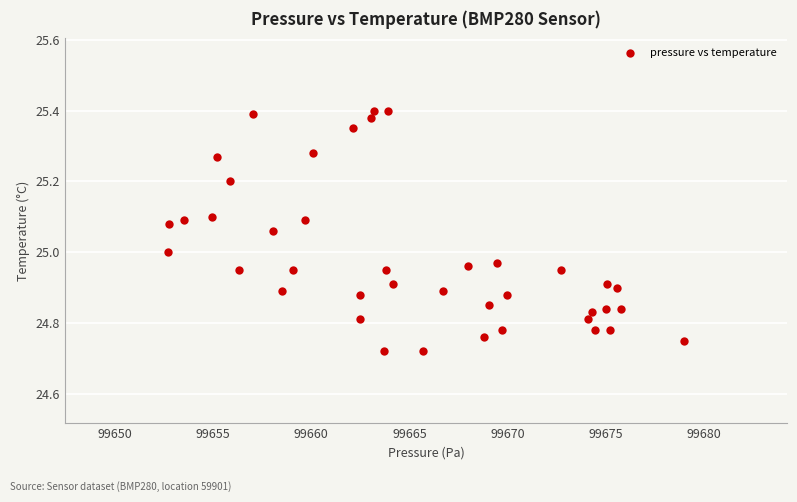

What is the range of Y values (max minus min)?

0.7